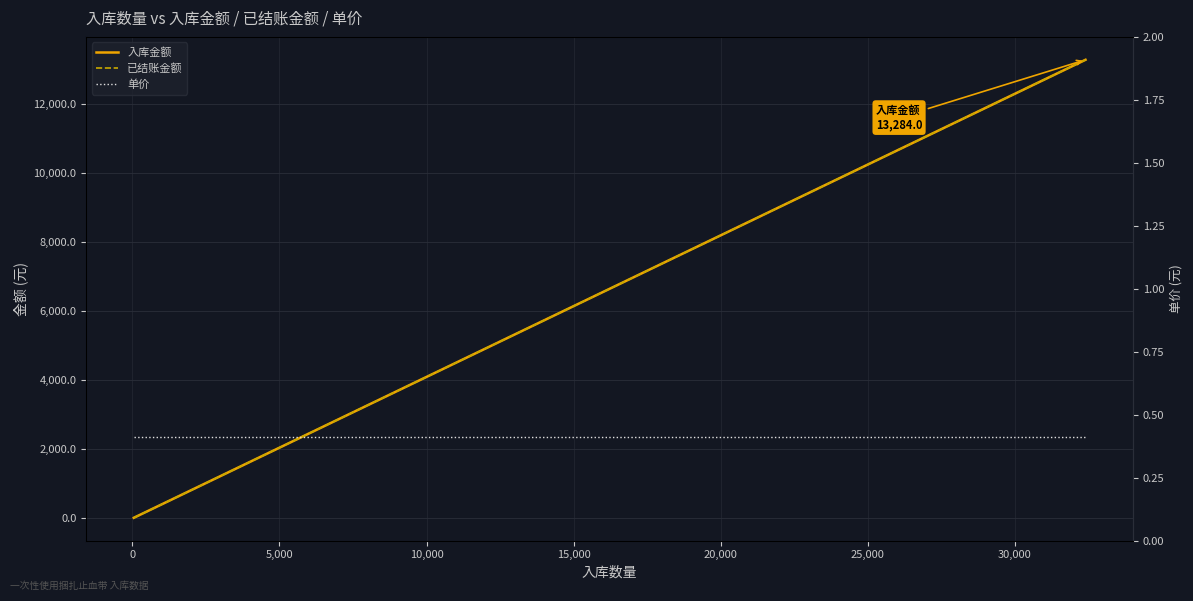

What is the value of the 单价 point at the 12th from the left?

0.4